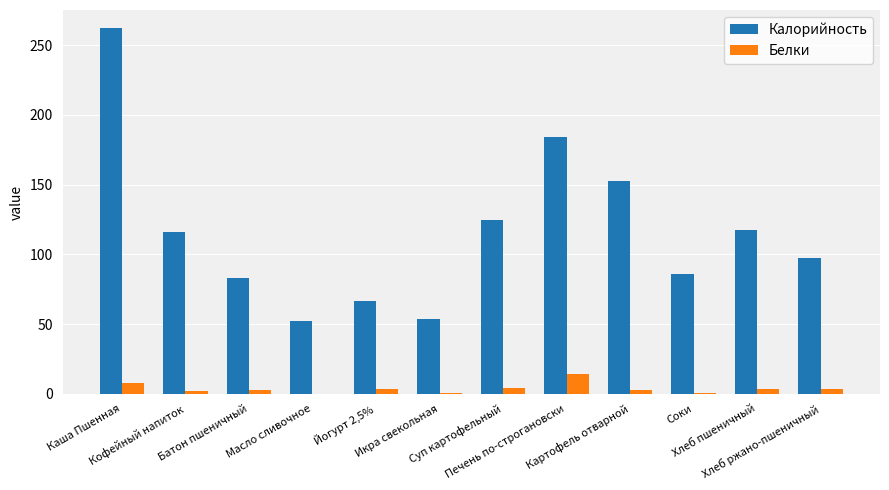

Which series has the largest total across all categories?

Калорийность